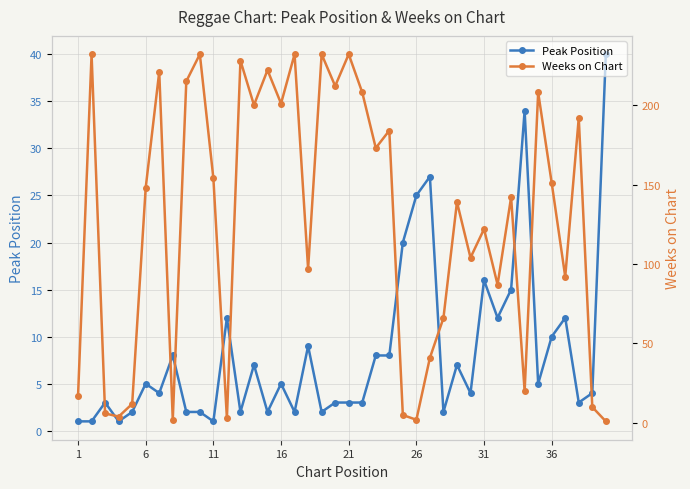

At 16, list the series in order from smallest to largest.

Peak Position, Weeks on Chart